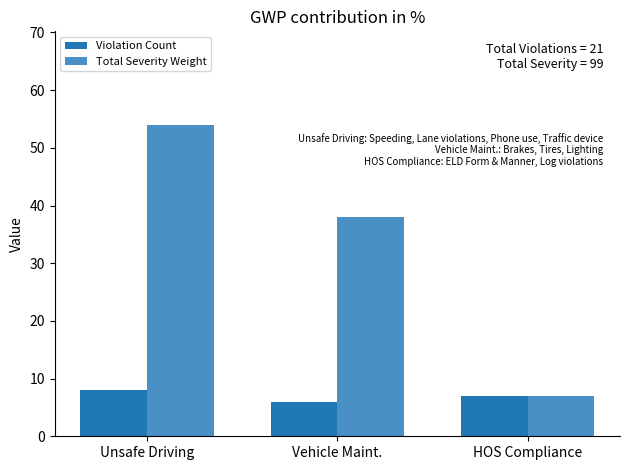

What is the greatest value displayed?

54